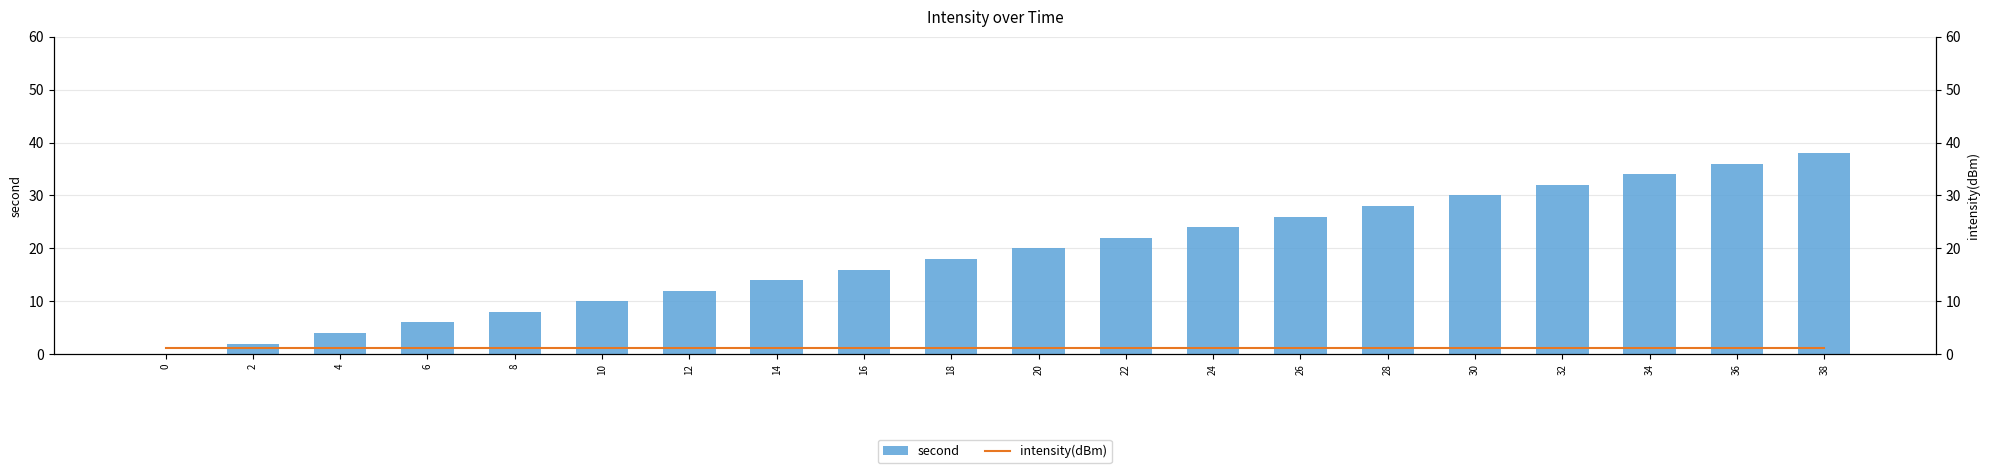

List the series in order of their overall mean, highest first.

second, intensity(dBm)